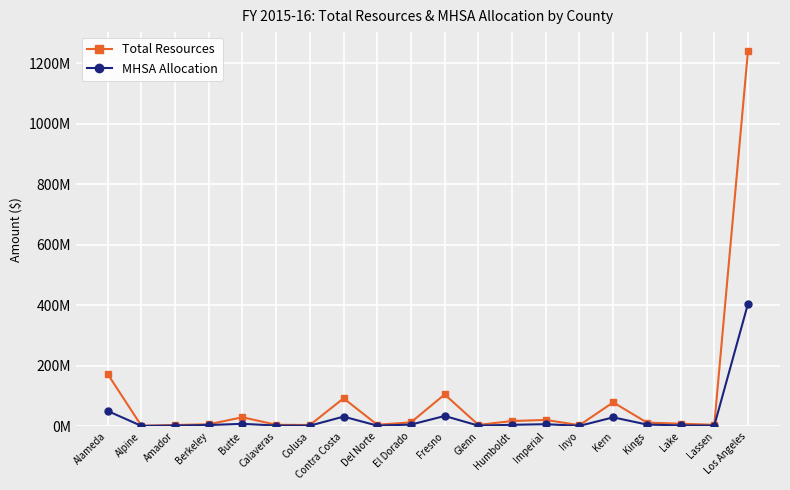

Is this an area chart (filled region under the line)?

No